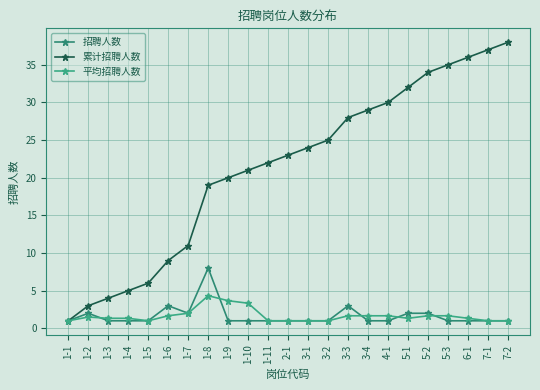

Which category has the lowest value in the 招聘人数 series?

1-1